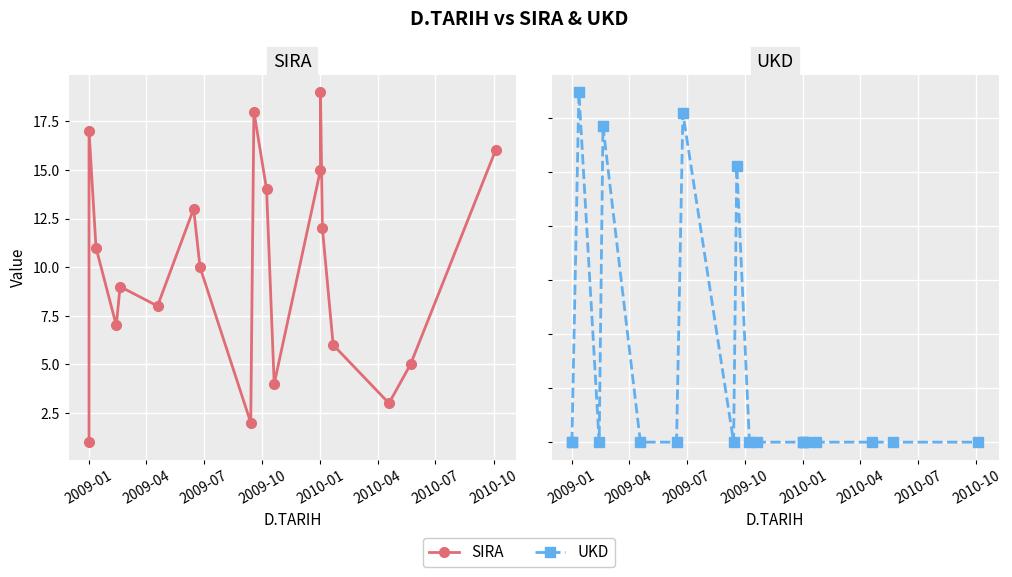

How many intersections are there between SIRA and UKD?

8